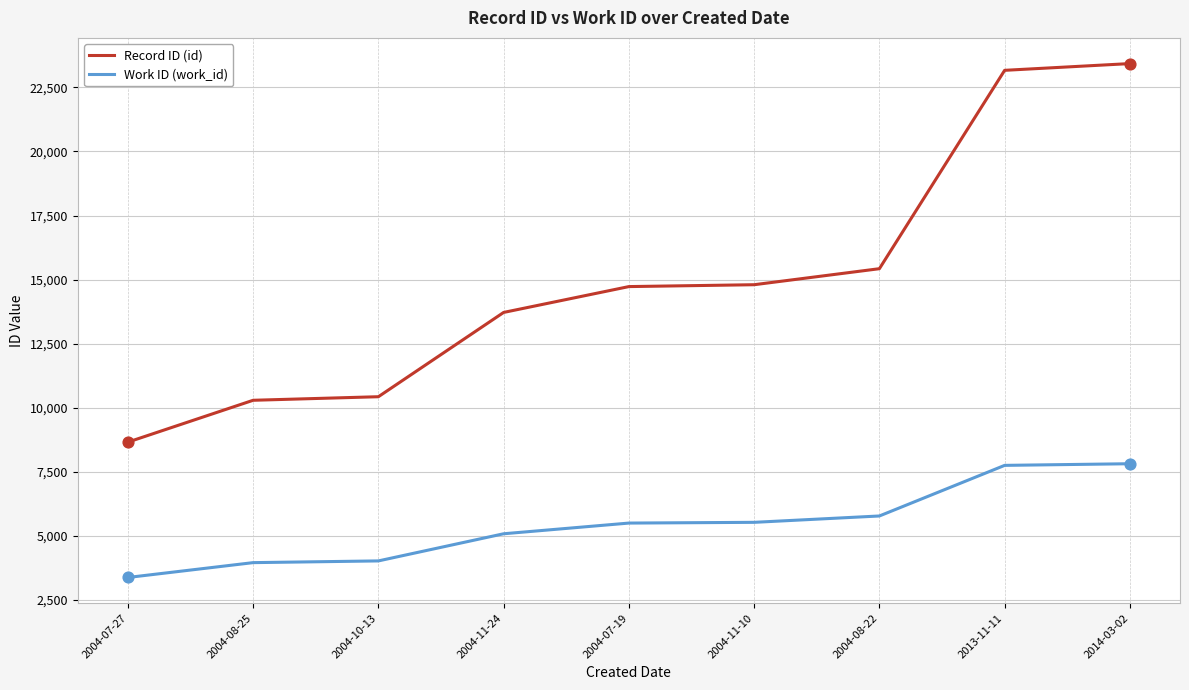

Which series changed the most between 2004-07-27 and 2004-11-24?

Record ID (id)